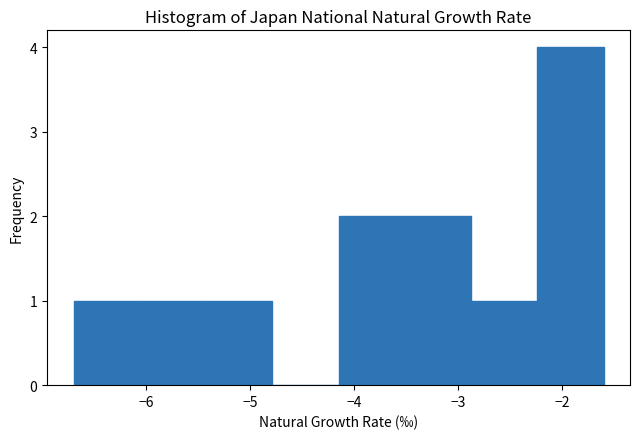

Which range on the x-axis has the tallest bar?

-2.2 to -1.6